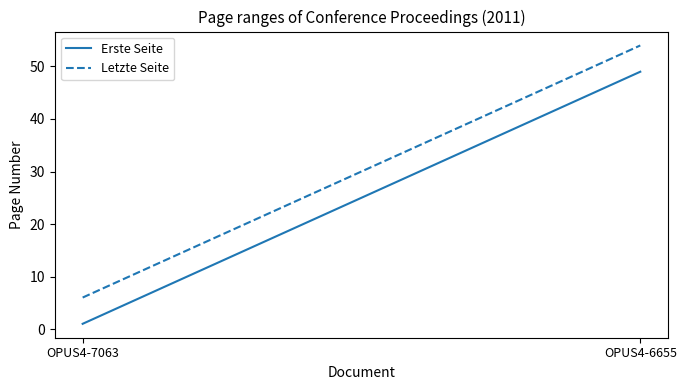

What are all the series names shown in the legend?

Erste Seite, Letzte Seite